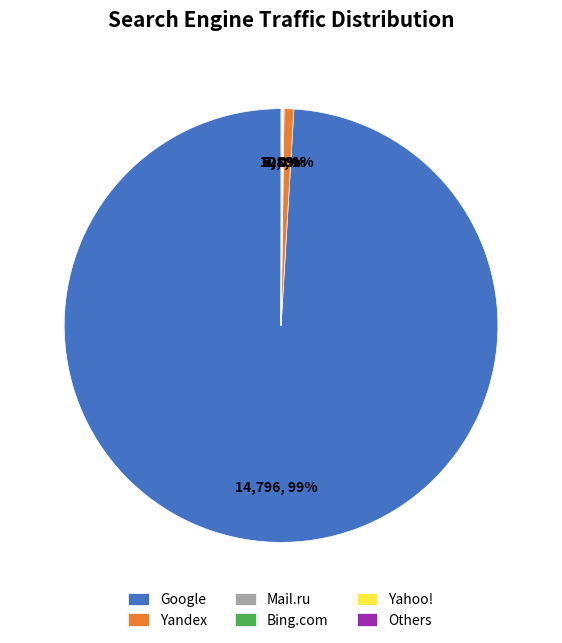

What is the largest slice in the pie chart?

Google